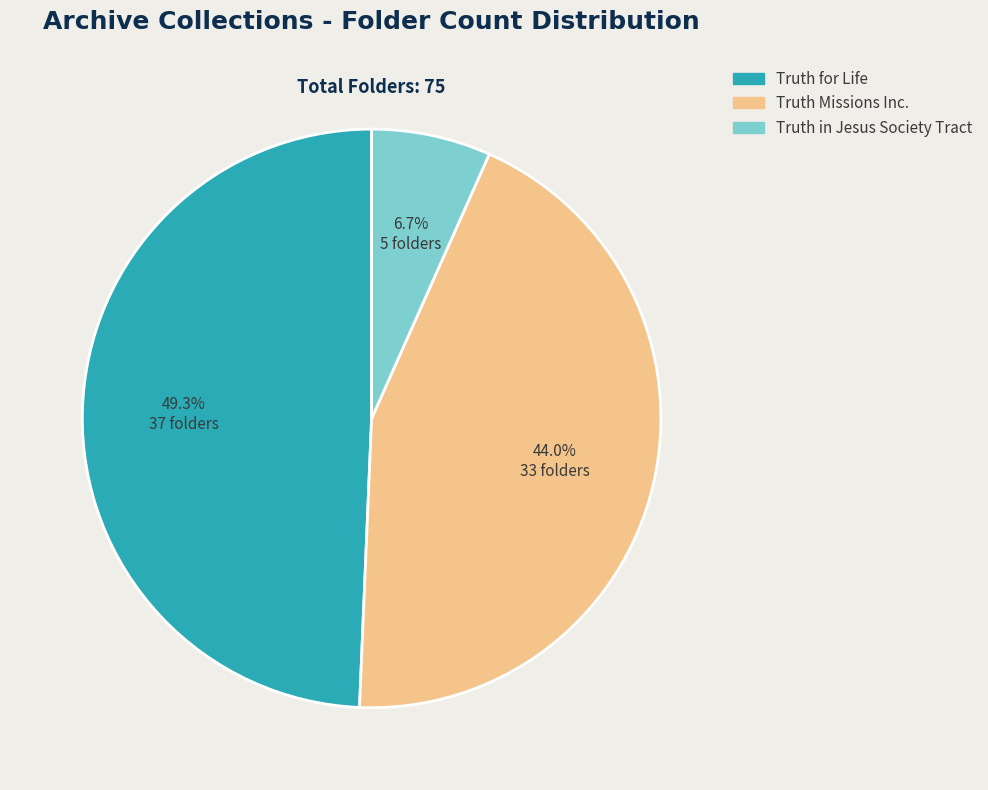

Count the number of slices in the pie.

3